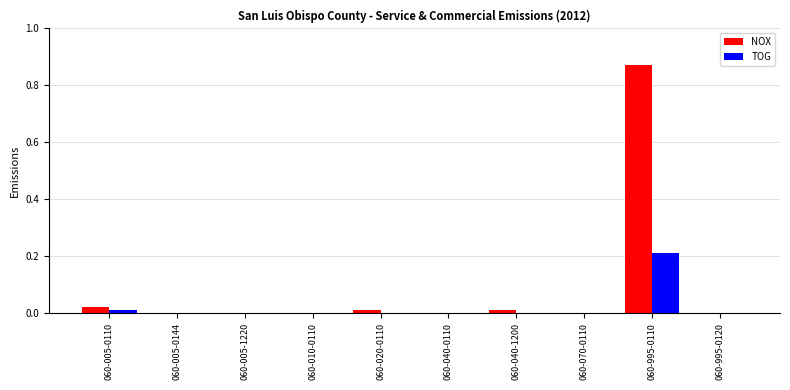

What is the sum of all TOG values?

0.2